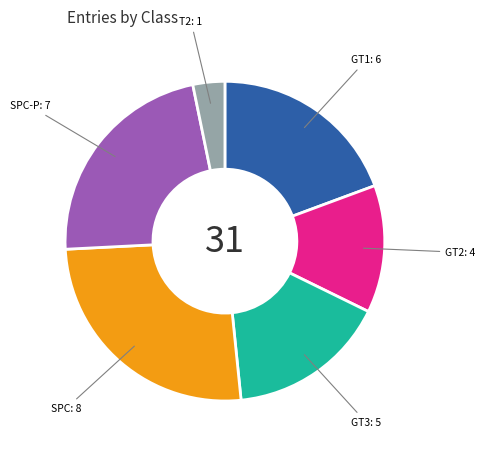

Is there a majority slice in this chart?

No